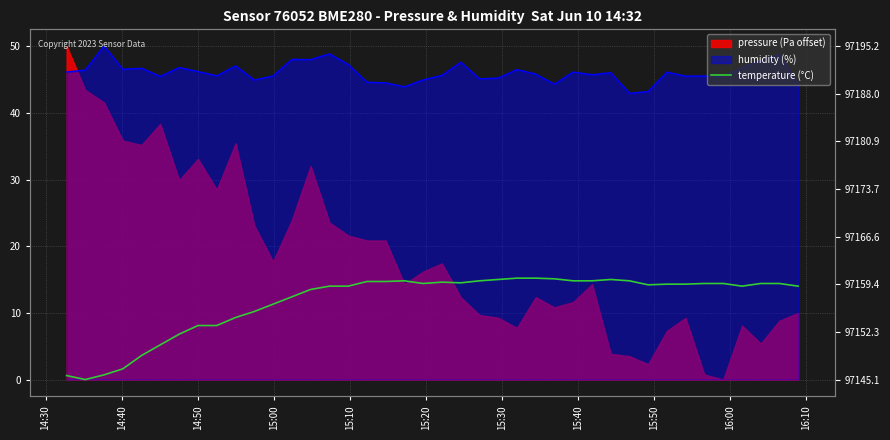

What is the difference between the maximum and second lowest values?

14.6